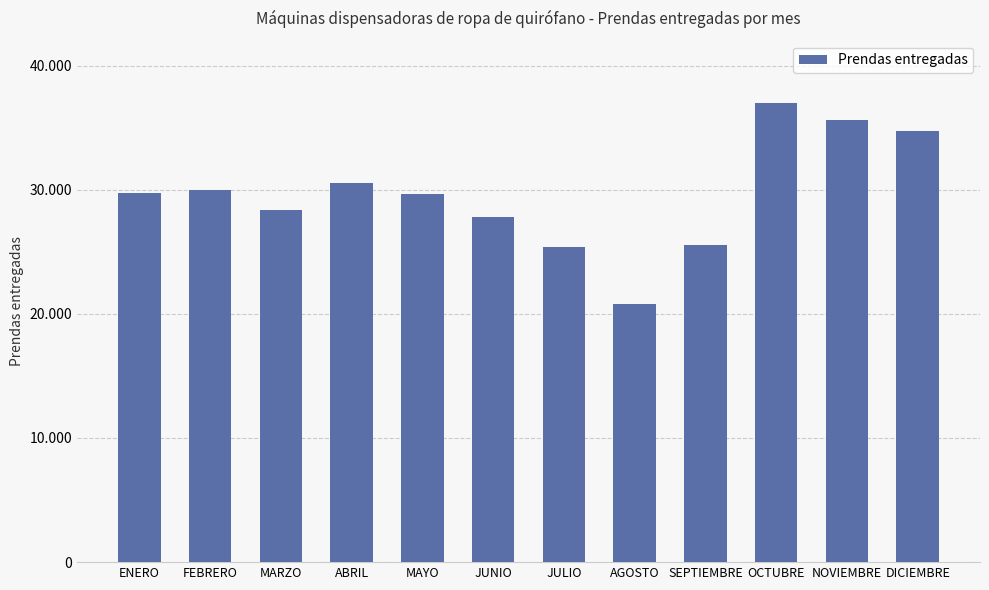

Which category has the lowest value across all series?

AGOSTO